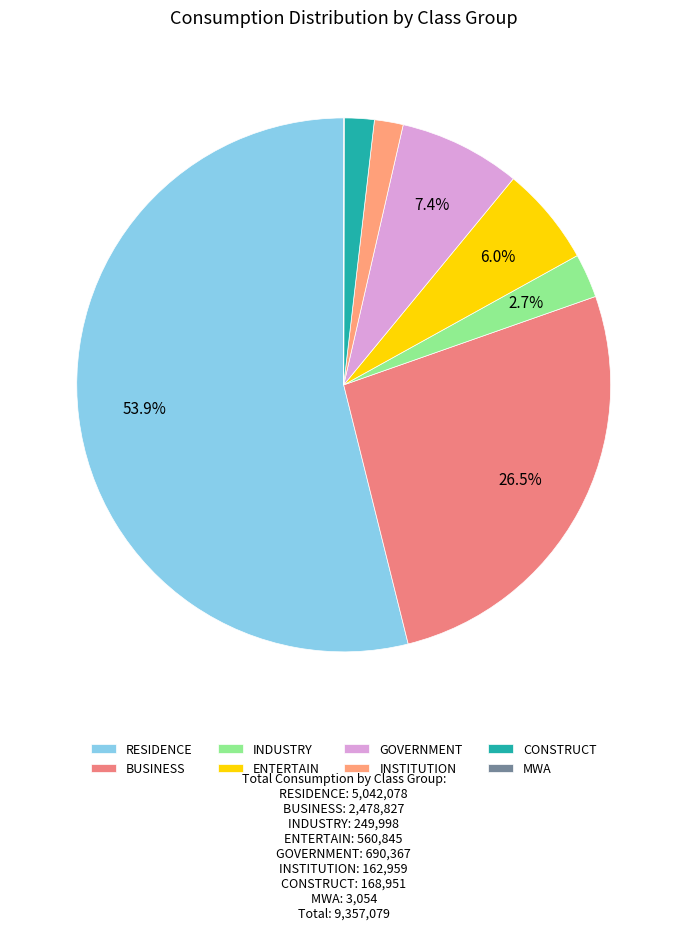

How many segments does this pie chart have?

8